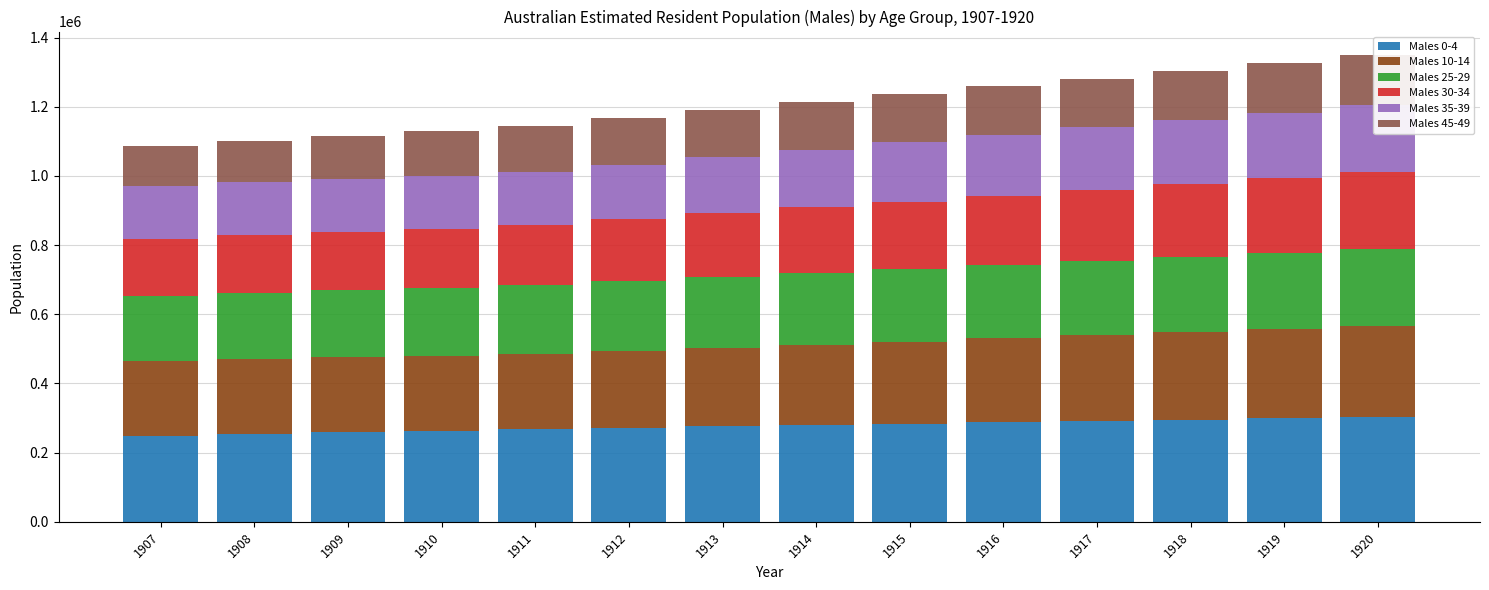

Reading left to right, list all the values displayed in this chart.

Males 0-4: 1907=248925.4	1908=253712.3	1909=258499.2	1910=263286.1	1911=268073.0	1912=271995.7	1913=275918.4	1914=279841.1	1915=283763.8	1916=287686.5	1917=291609.2	1918=295531.9	1919=299454.6	1920=303377.3
Males 10-14: 1907=217286.0	1908=217050.5	1909=216815.0	1910=216579.5	1911=216344.0	1912=221569.6	1913=226795.2	1914=232020.8	1915=237246.4	1916=242472.0	1917=247697.6	1918=252923.2	1919=258148.8	1920=263374.4
Males 25-29: 1907=186088.2	1908=189881.9	1909=193675.6	1910=197469.3	1911=201263.0	1912=203606.7	1913=205950.4	1914=208294.1	1915=210637.8	1916=212981.5	1917=215325.2	1918=217668.9	1919=220012.6	1920=222356.3
Males 30-34: 1907=166217.2	1908=167731.9	1909=169246.6	1910=170761.3	1911=172276.0	1912=177758.4	1913=183240.8	1914=188723.2	1915=194205.6	1916=199688.0	1917=205170.4	1918=210652.8	1919=216135.2	1920=221617.6
Males 35-39: 1907=152892.6	1908=152895.2	1909=152897.8	1910=152900.4	1911=152903.0	1912=157502.7	1913=162102.4	1914=166702.1	1915=171301.8	1916=175901.5	1917=180501.2	1918=185100.9	1919=189700.6	1920=194300.3
Males 45-49: 1907=116030.0	1908=120516.5	1909=125003.0	1910=129489.5	1911=133976.0	1912=135208.4	1913=136440.8	1914=137673.2	1915=138905.6	1916=140138.0	1917=141370.4	1918=142602.8	1919=143835.2	1920=145067.6